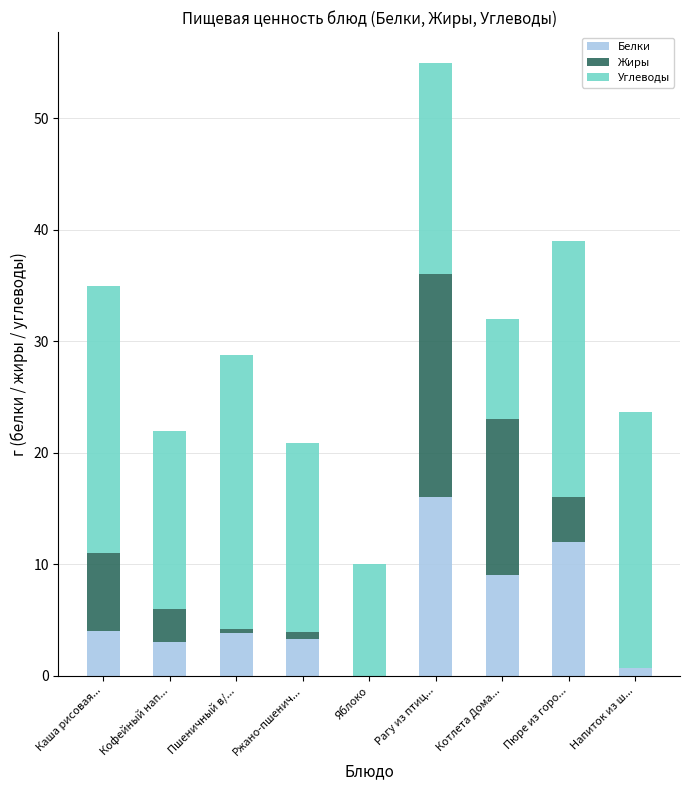

Where is Белки nearest to the value 8?

Котлета Дома...